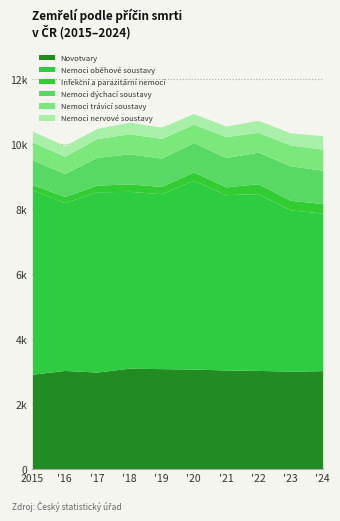

What is the total value across all series at 2022?

10740